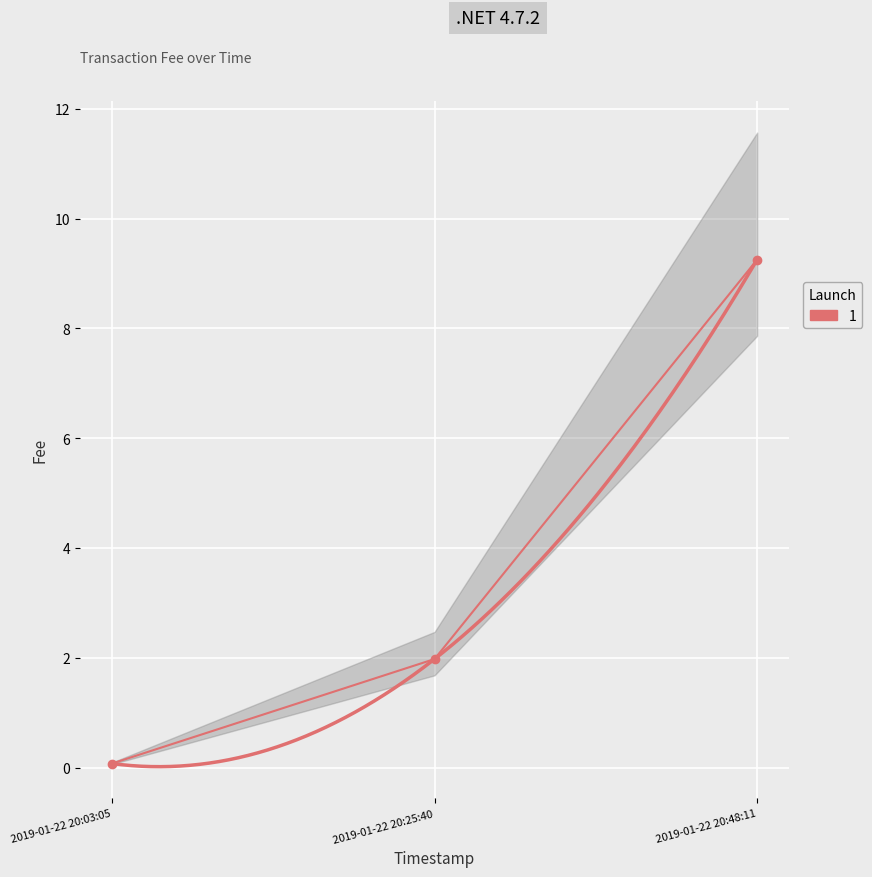

How many data points are above 1?

2